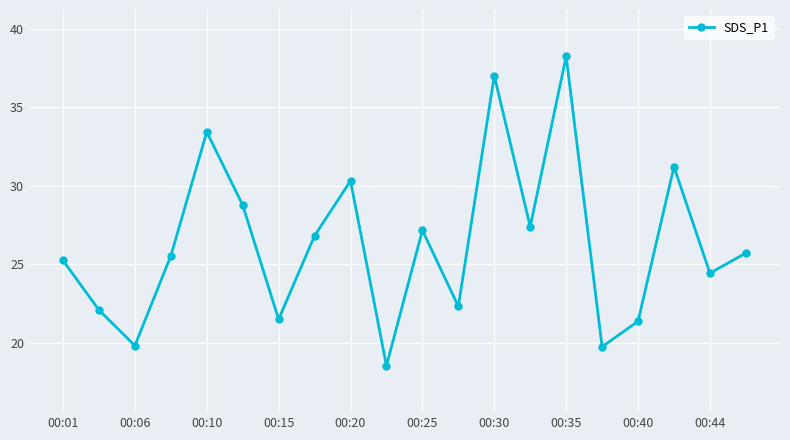

How many points are lower than both their immediate neighbors (excluding endpoints)?

7